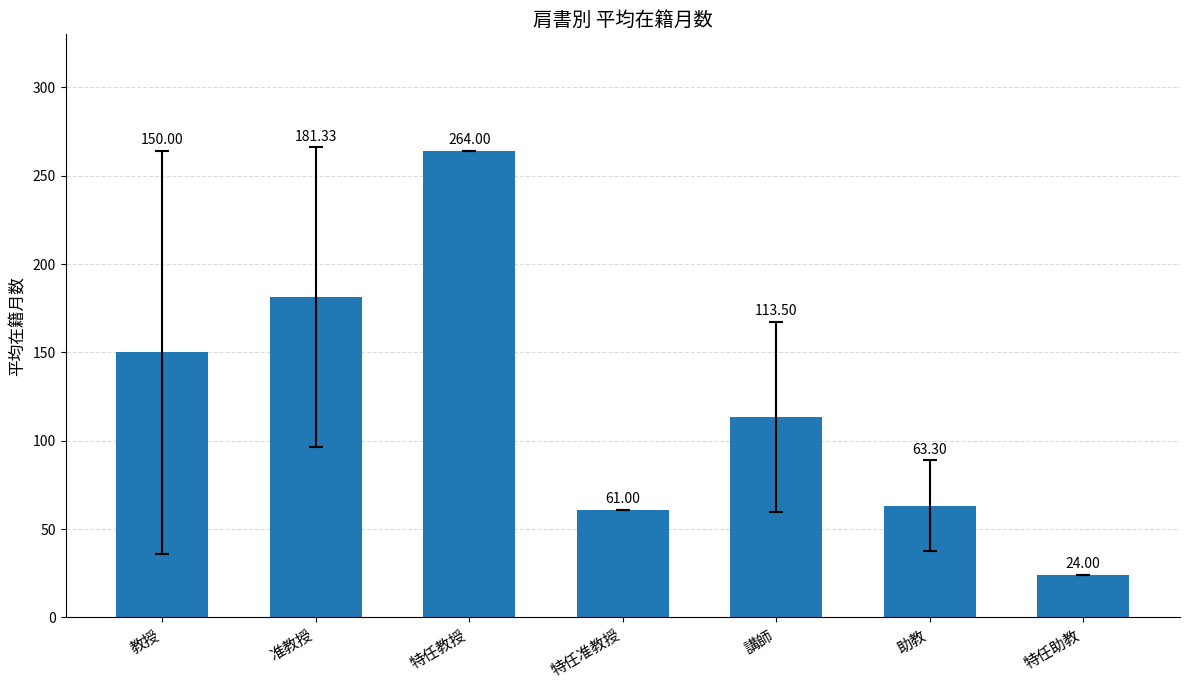

List the labels in order of value, smallest first.

特任助教, 特任准教授, 助教, 講師, 教授, 准教授, 特任教授